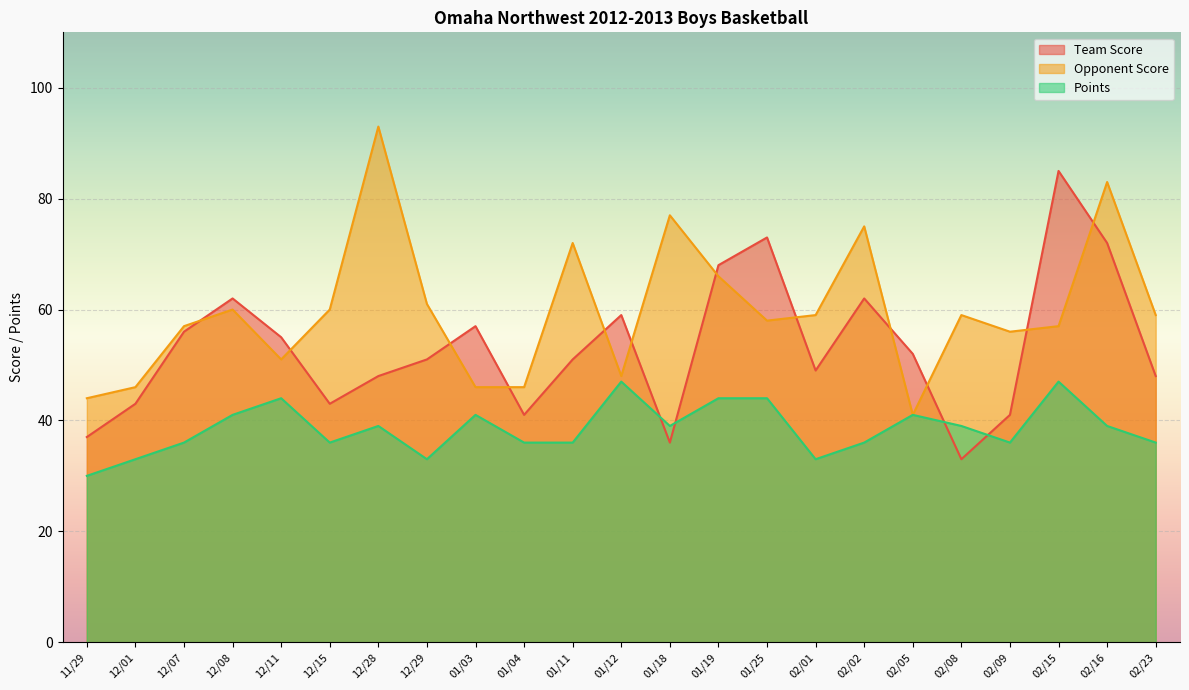

Which series changed the most between 02/09 and 02/15?

Team Score